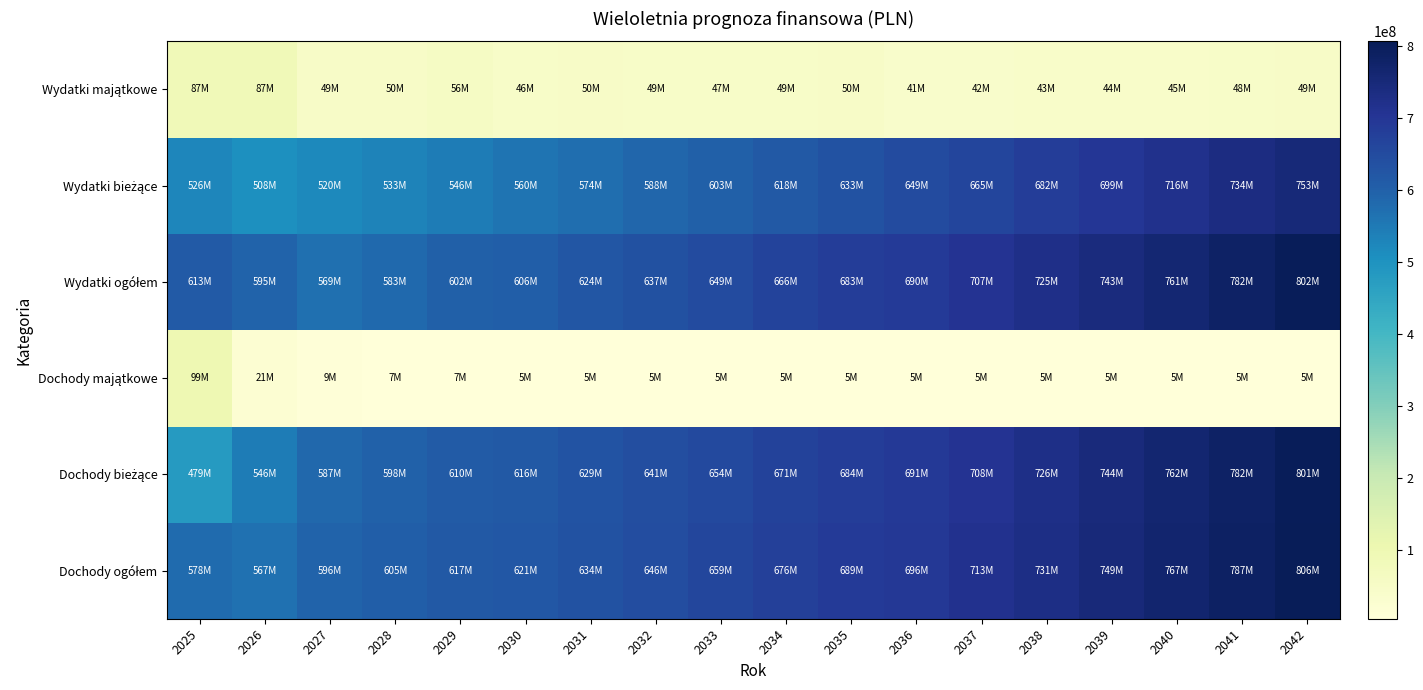

At which category does the chart reach its minimum across all series?

2030